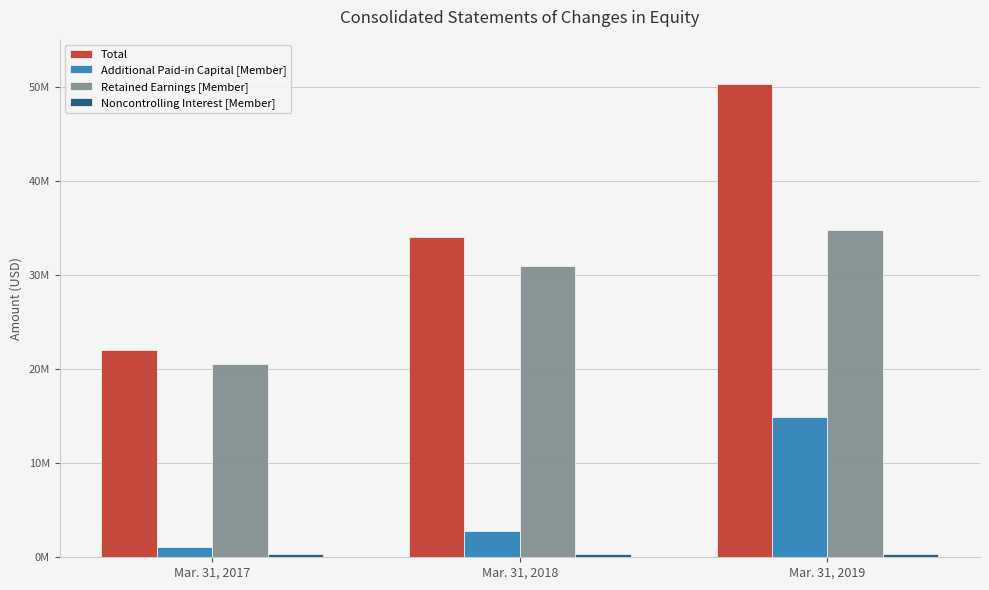

Does the chart contain any negative values?

No